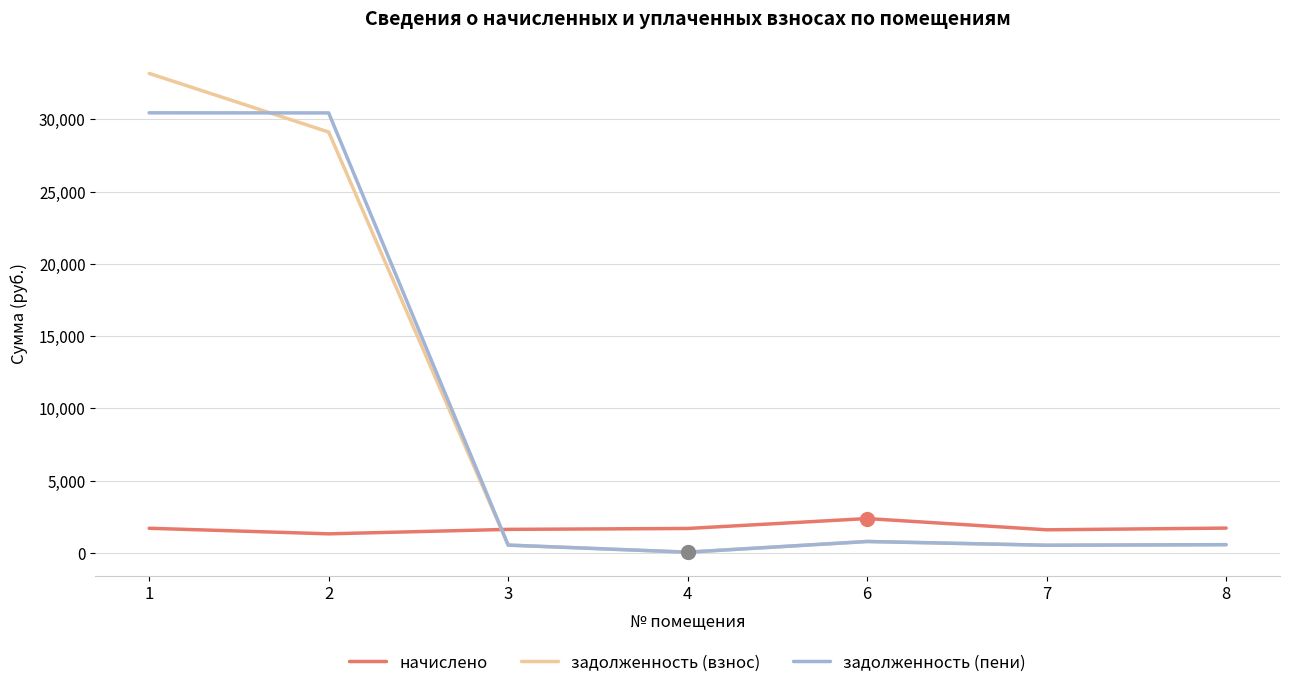

Which series ends up on top after the final intersection of начислено and задолженность (взнос)?

начислено